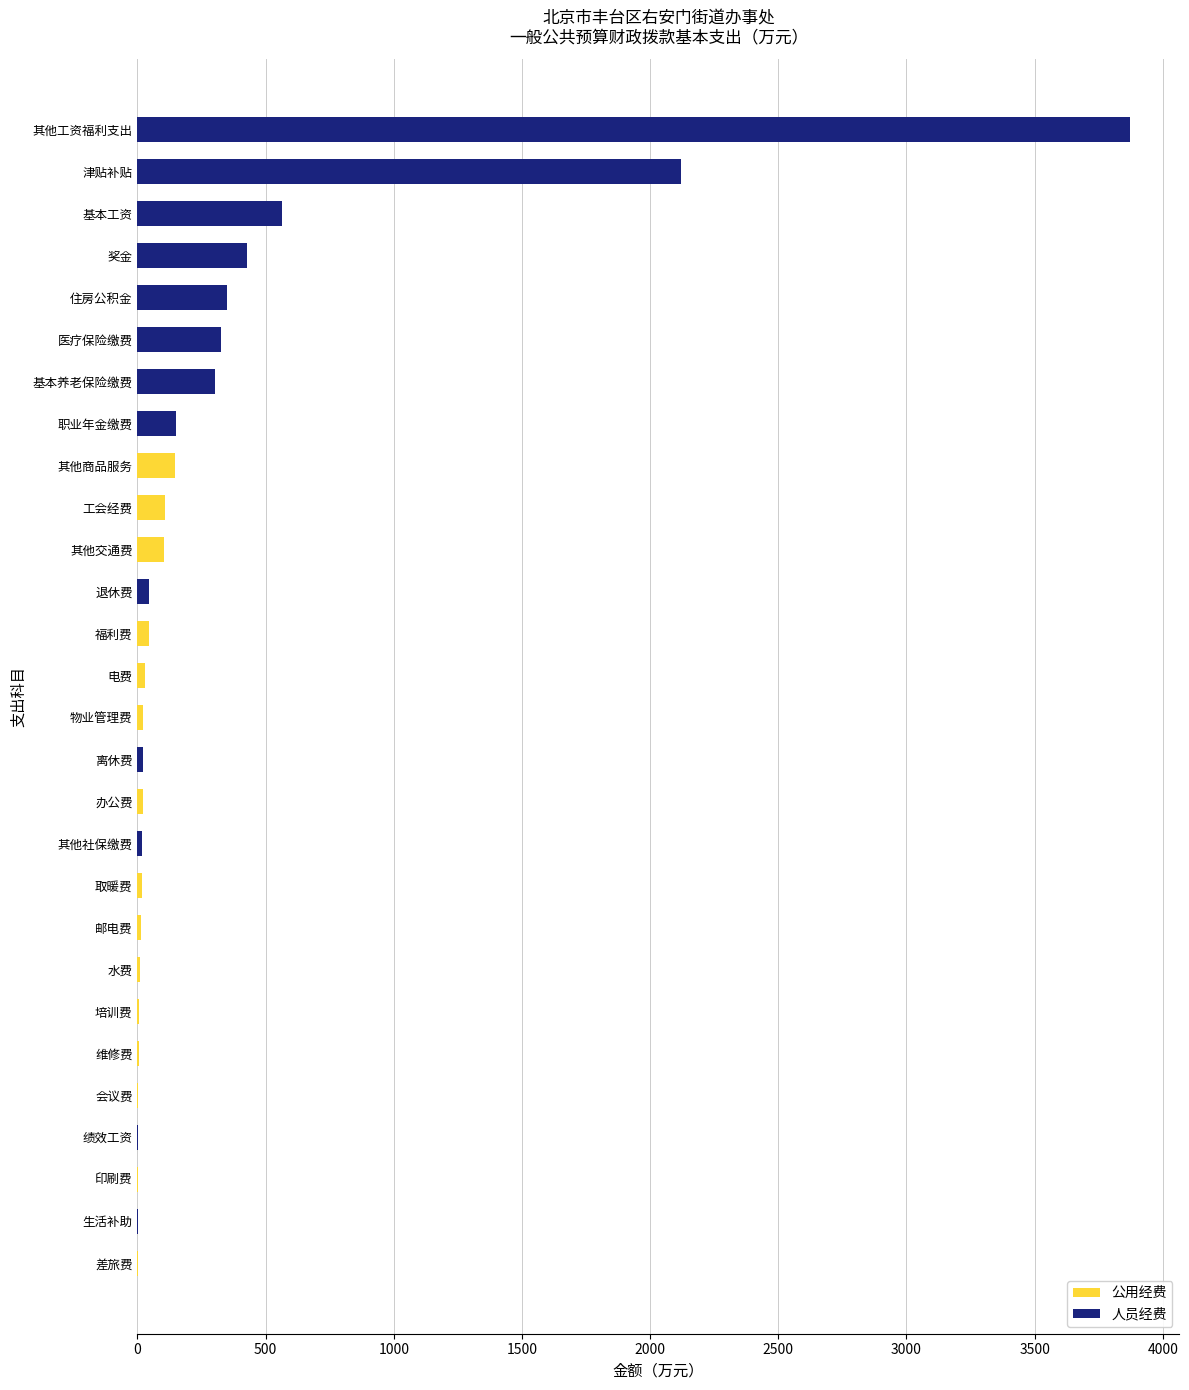

At which category is the sum across all series the highest?

其他工资福利支出